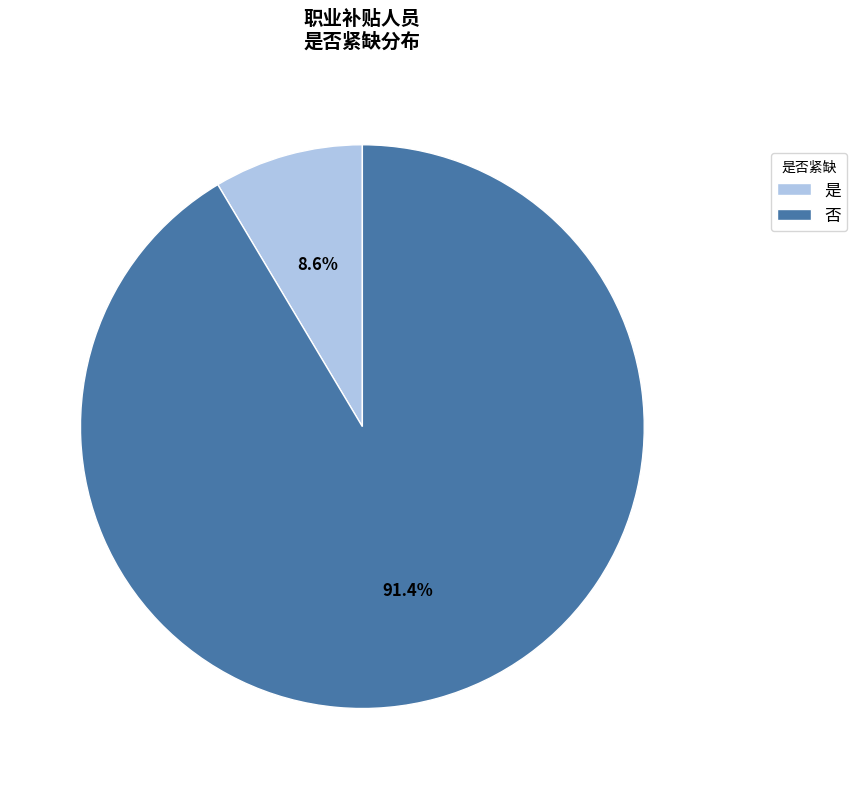

Which slice represents more than half of the pie?

否